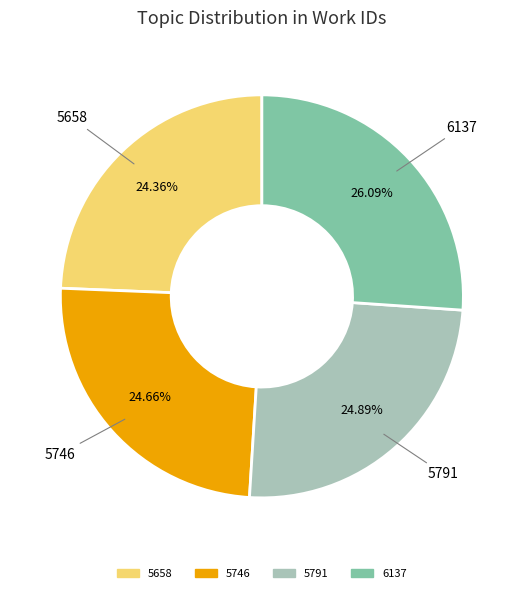

What is the ratio of the value at 5746 to the value at 5658?

1.0